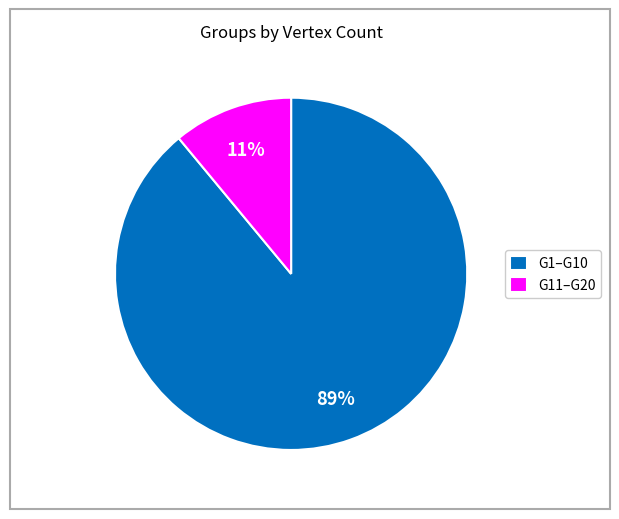

To the nearest percent, what is the average slice percentage?

50%